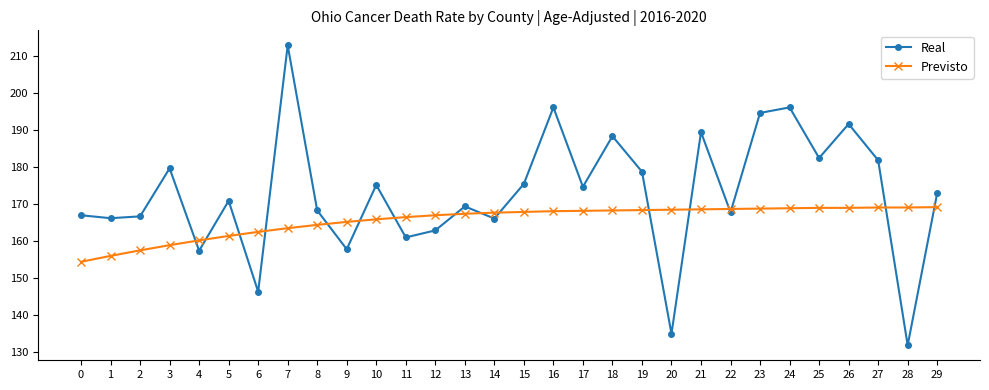

What is the value of the Real point at the 18th from the left?

174.7